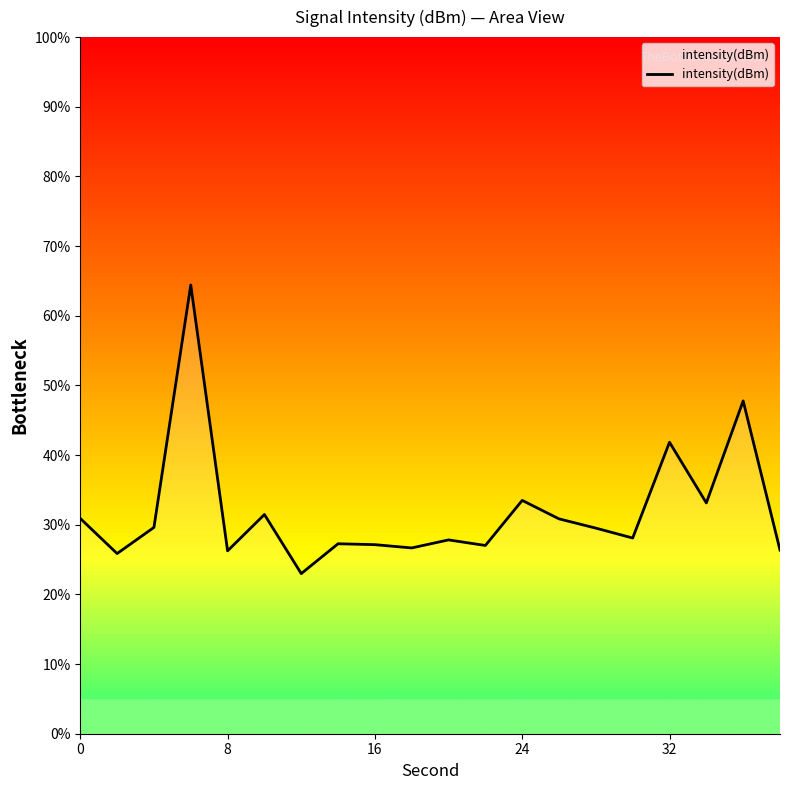

What is the difference between the maximum and minimum values?

41.4